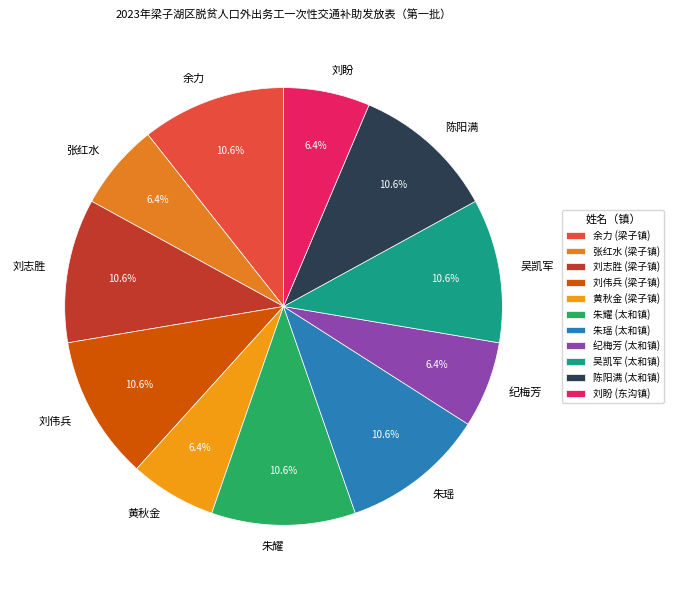

What is the total percentage of 陈阳满 and 纪梅芳?

17.0%